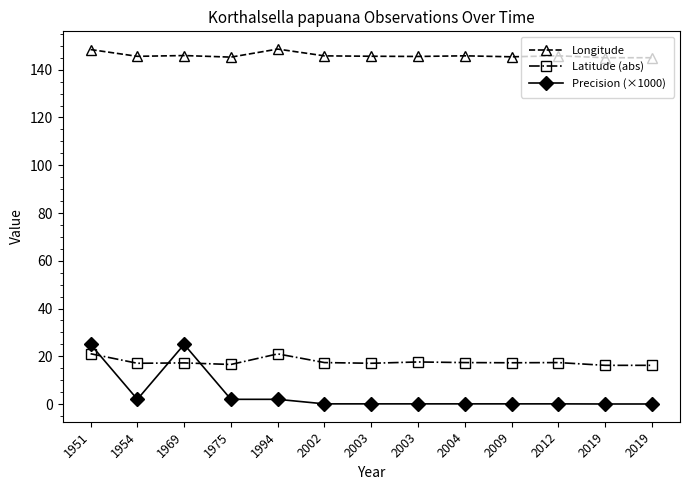

True or false: Latitude (abs) has a value of 5.4 at 2009.

False